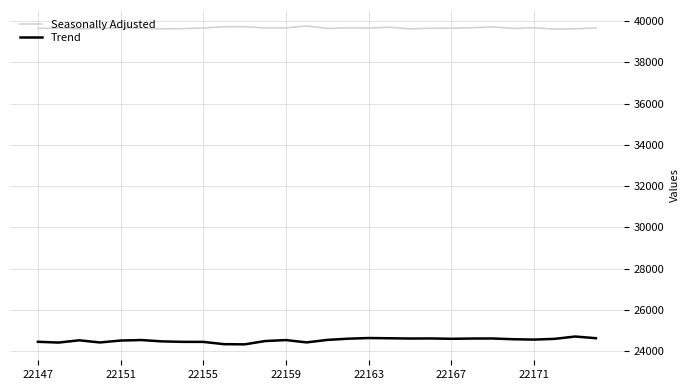

Which series has the largest total across all categories?

Seasonally Adjusted